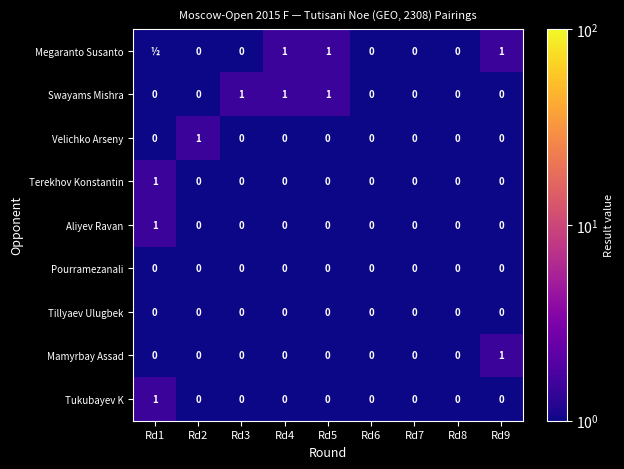

How many Mamyrbay Assad values are between 0 and 1?

9